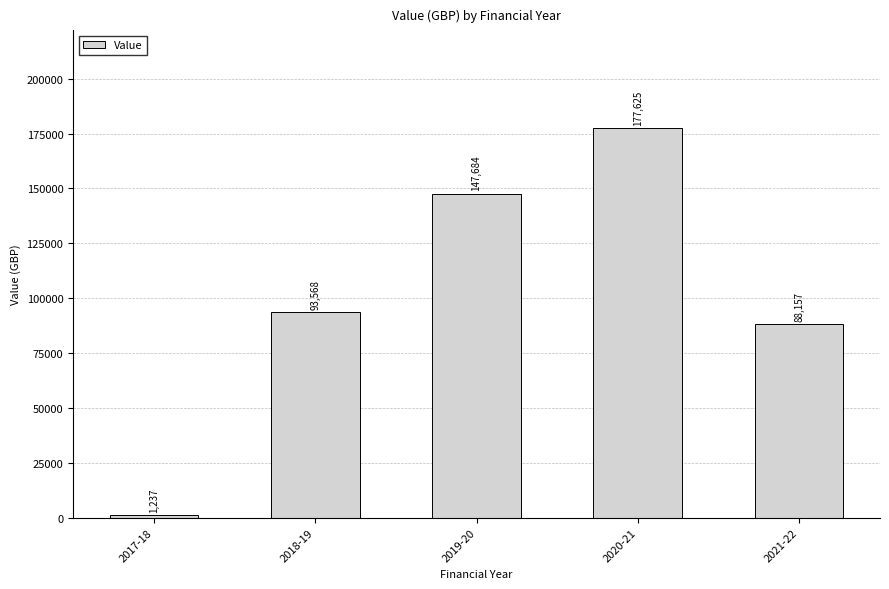

At which label is the value closest to 89431?

2021-22